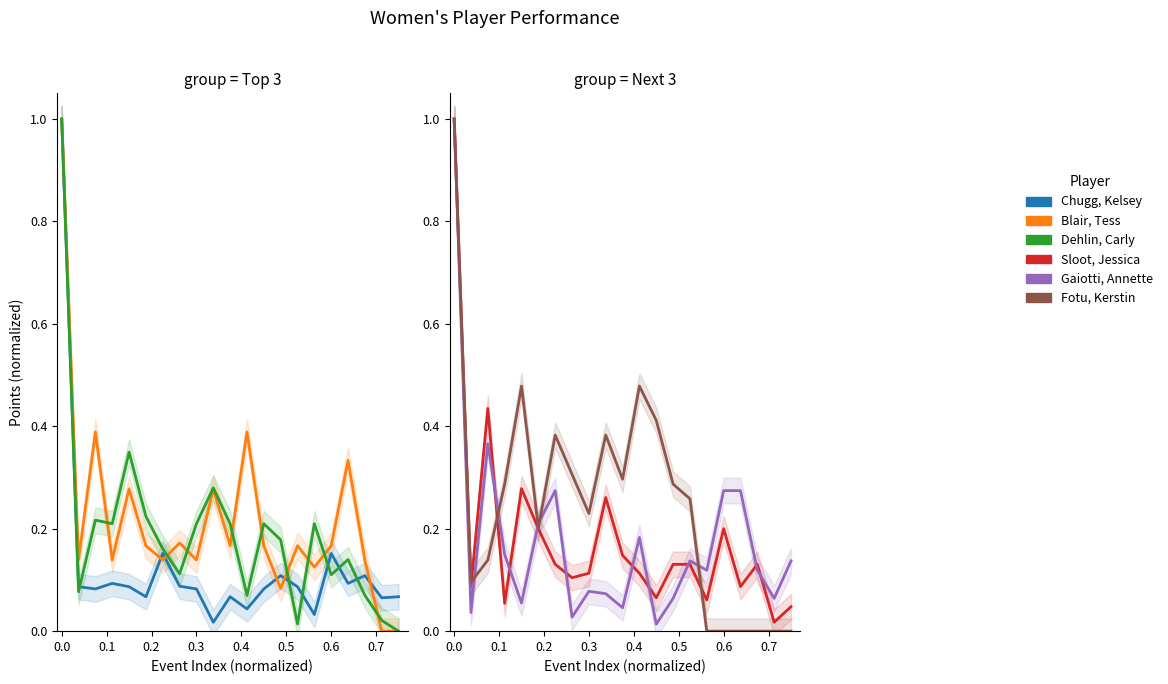

How many lines are shown in the chart?

6